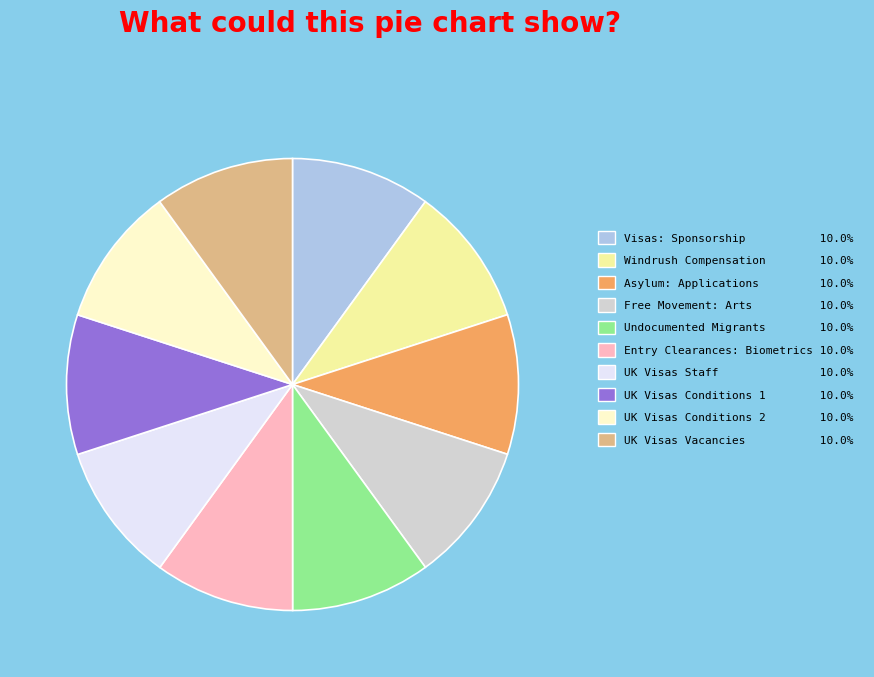

Is the sum of Visas: Sponsorship 10.0% and Undocumented Migrants 10.0% greater than half?

No